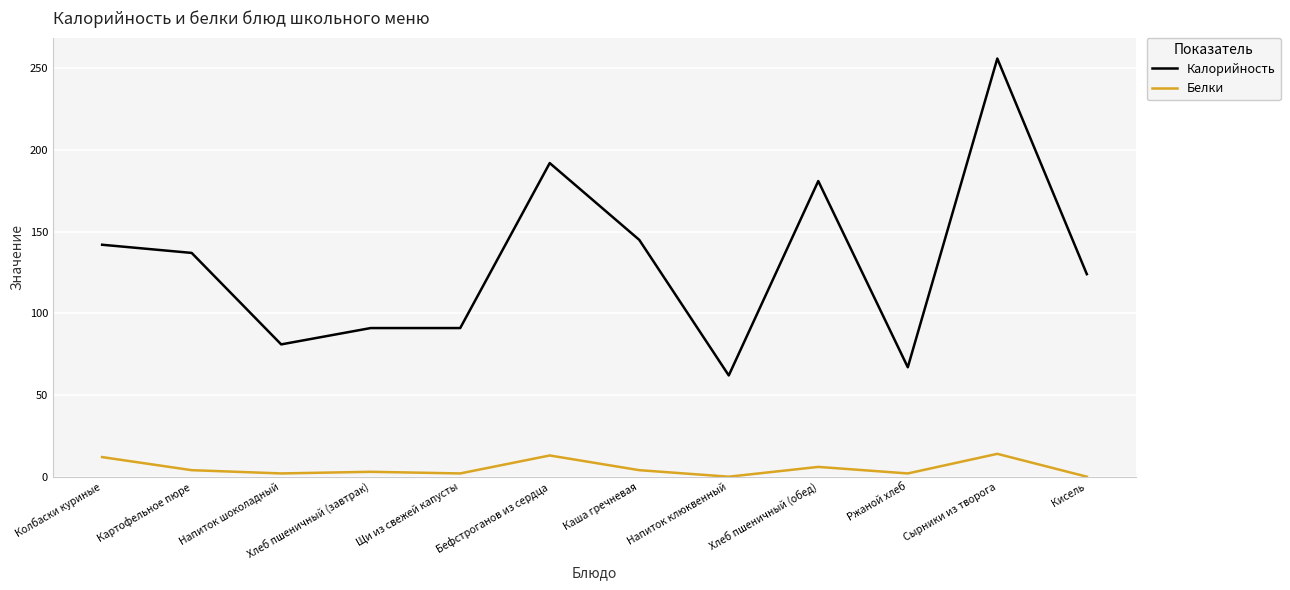

At Кисель, list the series in order from smallest to largest.

Белки, Калорийность